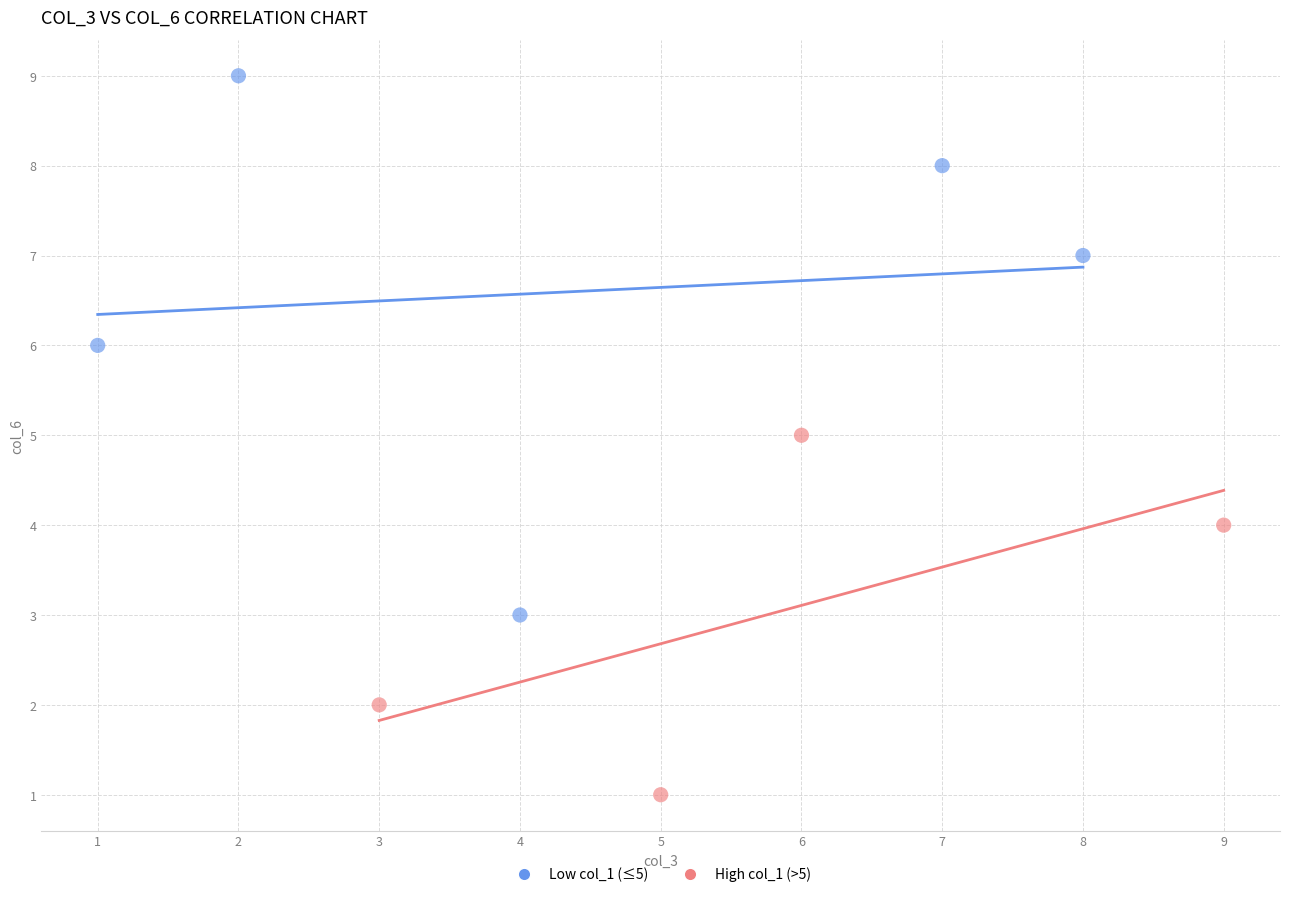

What are all the series names shown in the legend?

Low col_1 (≤5), High col_1 (>5)